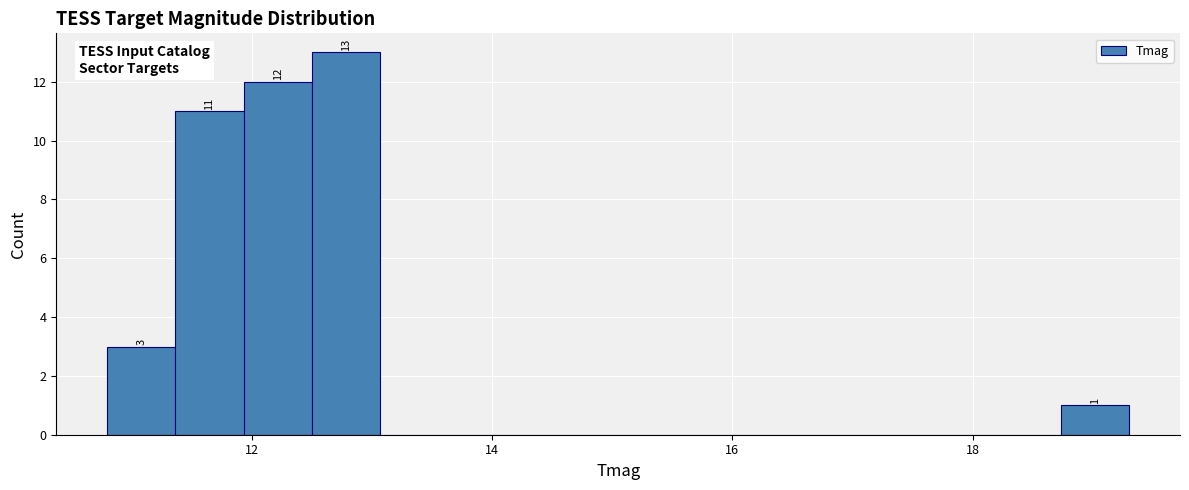

Around what value on the x-axis is the tallest bar? Give the approximate position of its centre, as read against the axis.

12.8